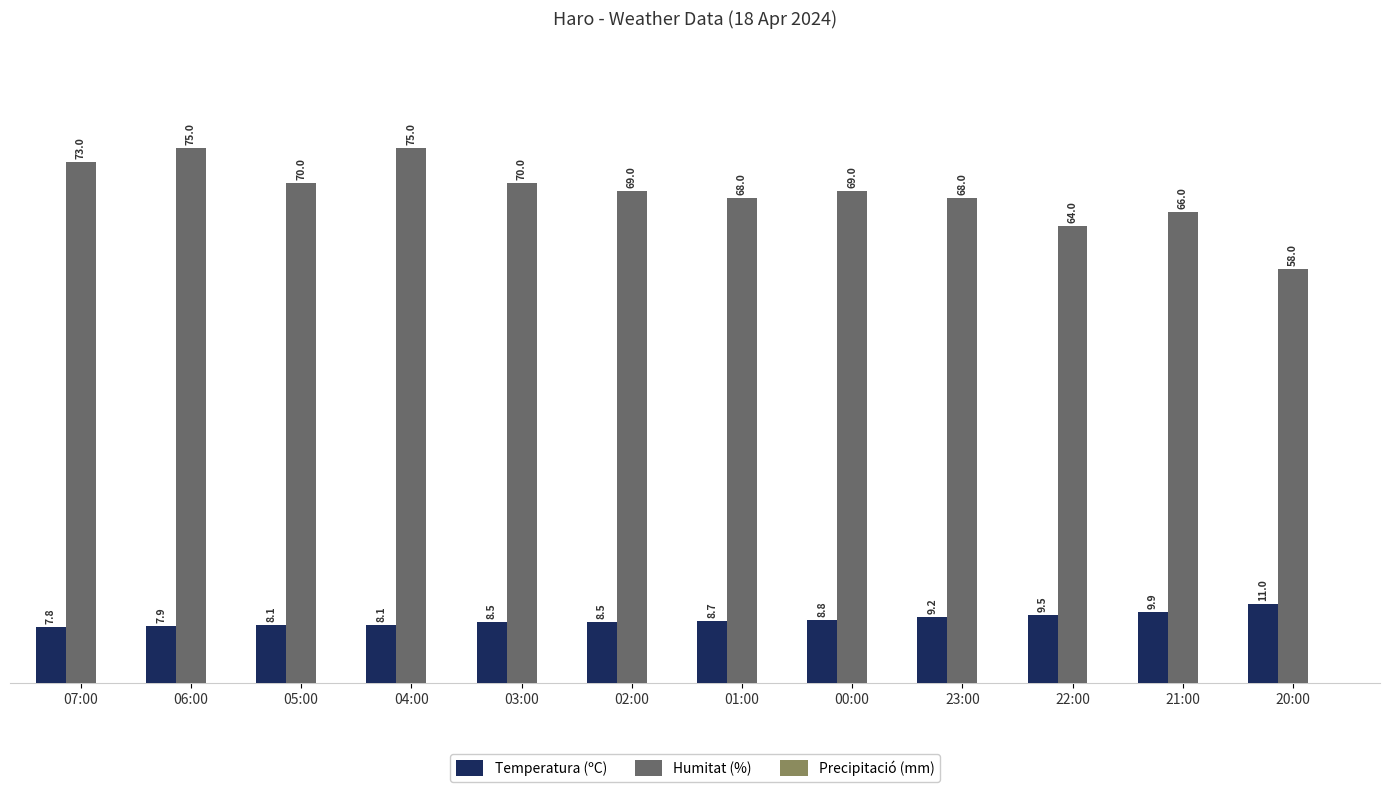

The value of Humitat (%) at 22:00 is 27.3. True or false?

False